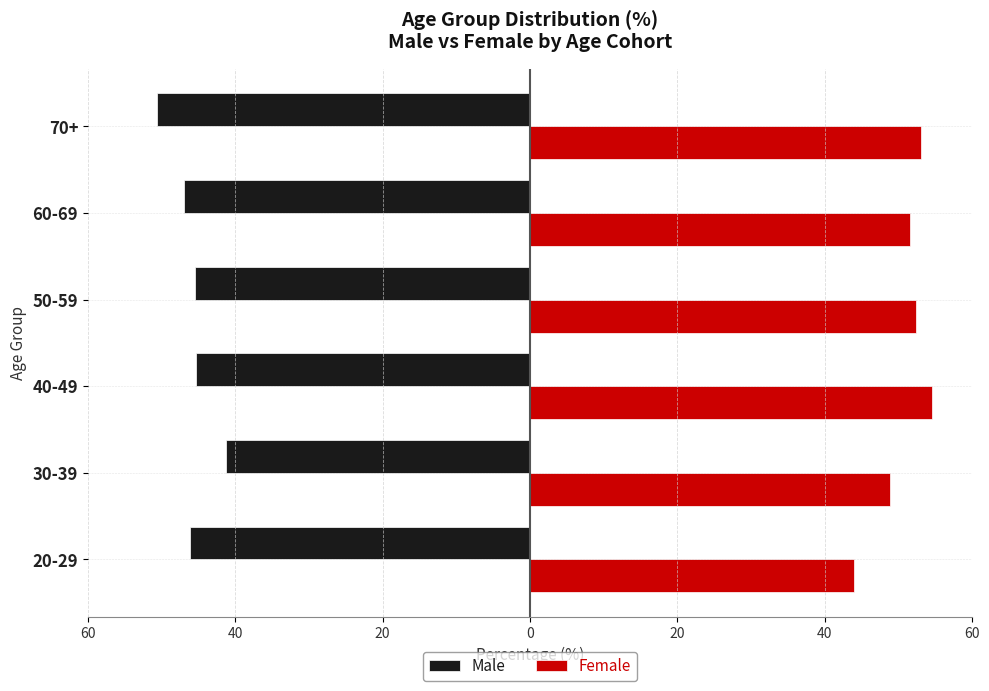

What are all the series names shown in the legend?

Male, Female